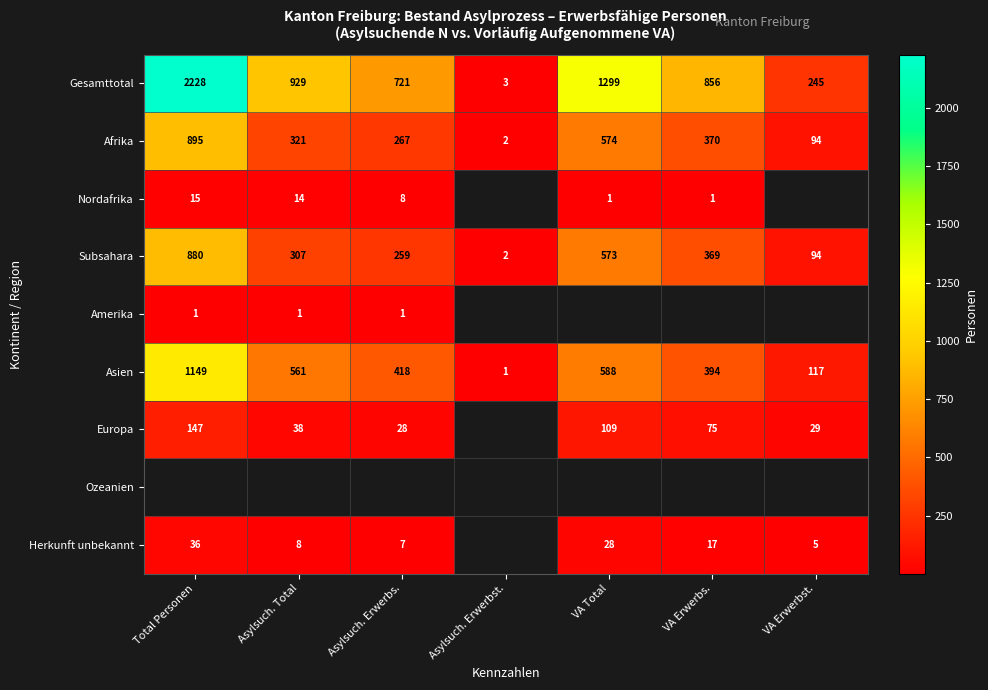

List the labels in order of Asien value, smallest first.

Asylsuch. Erwerbst., VA Erwerbst., VA Erwerbs., Asylsuch. Erwerbs., Asylsuch. Total, VA Total, Total Personen